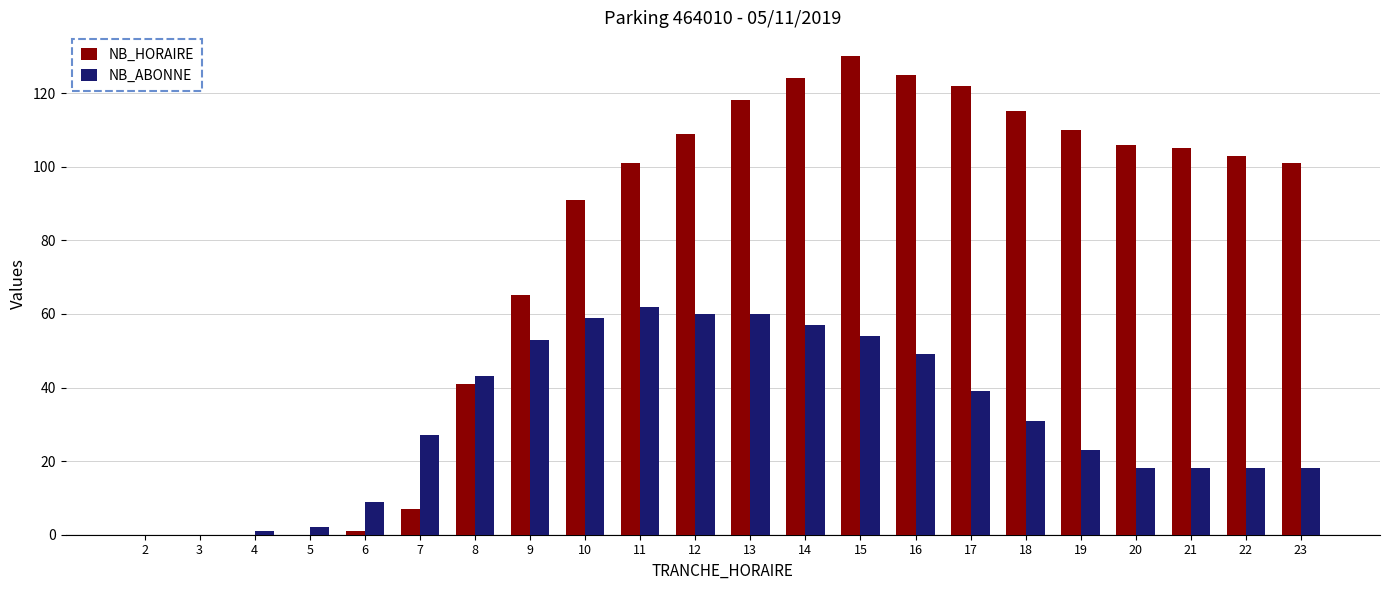

What is the average value of the NB_ABONNE series?

32